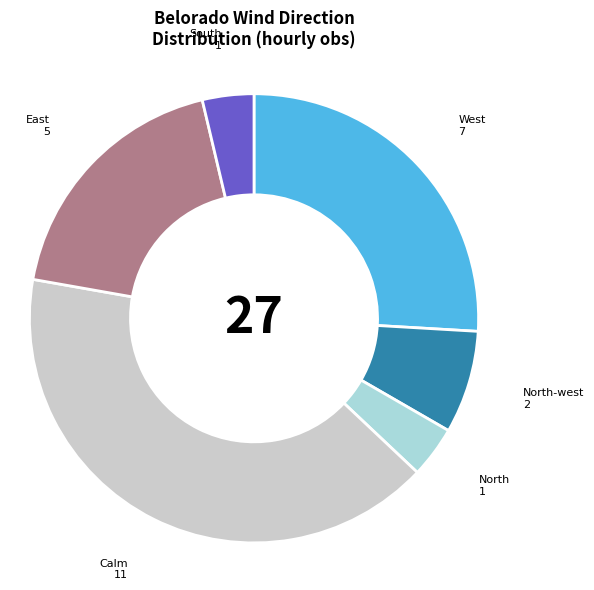

Which category has the biggest portion of the pie?

Calm